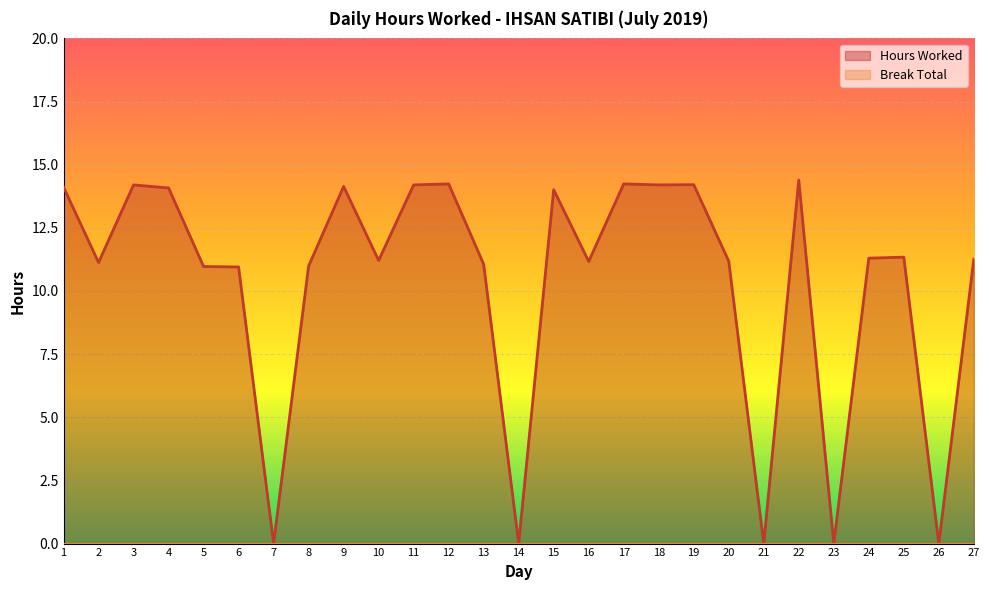

What is the sum of the values at 7 and 10?

11.2